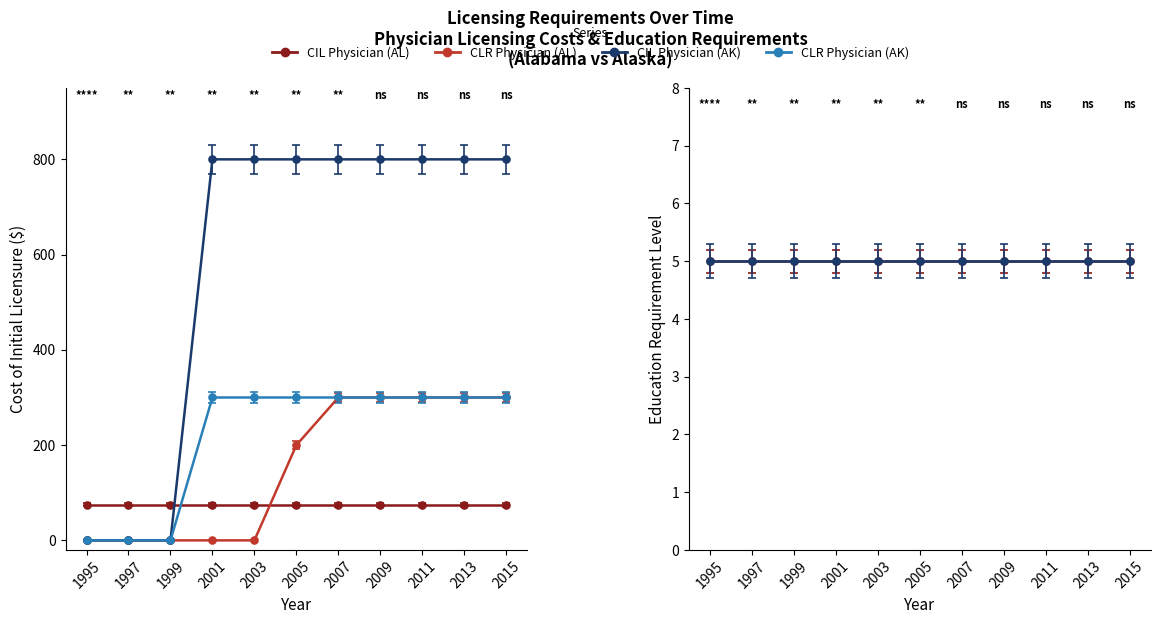

What is the greatest value displayed?

800